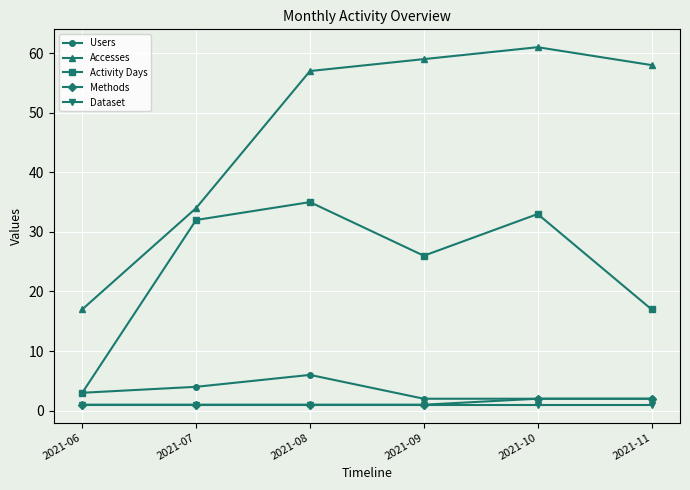

Reading right to left, extract all data points from this chart.

Users: 2	2	2	6	4	3
Accesses: 58	61	59	57	34	17
Activity Days: 17	33	26	35	32	3
Methods: 2	2	1	1	1	1
Dataset: 1	1	1	1	1	1